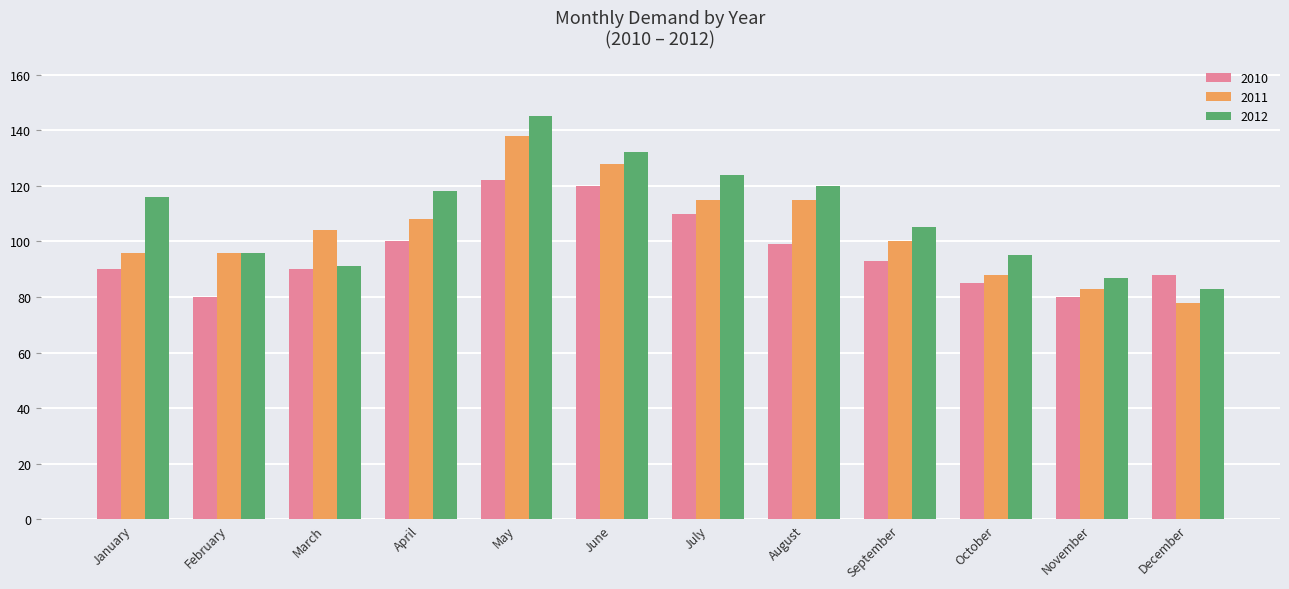

Which series has the largest total across all categories?

2012